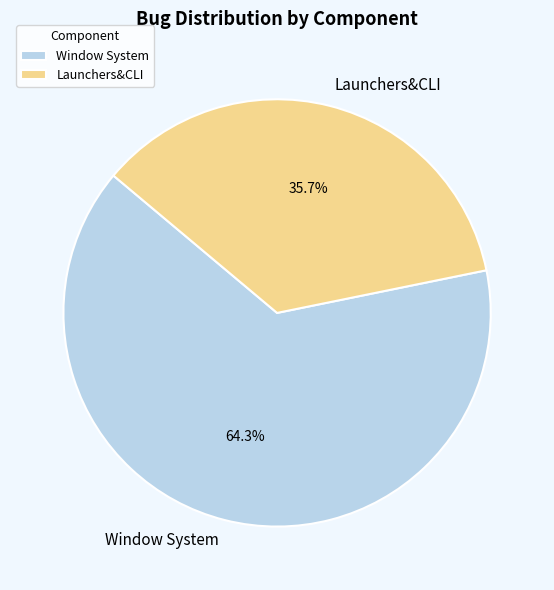

Which category has the biggest portion of the pie?

Window System